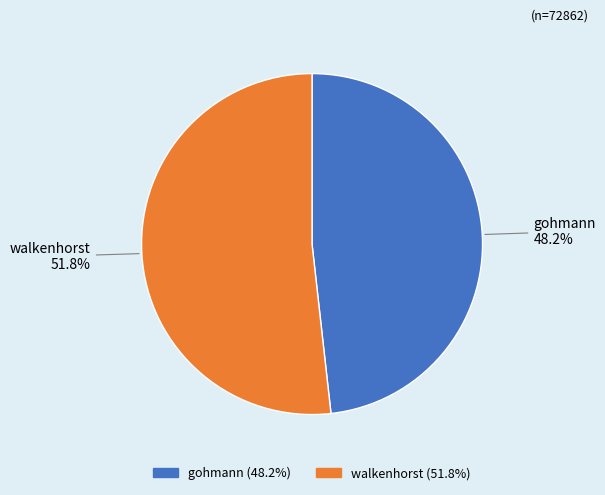

Does gohmann account for over 50% of the chart?

No